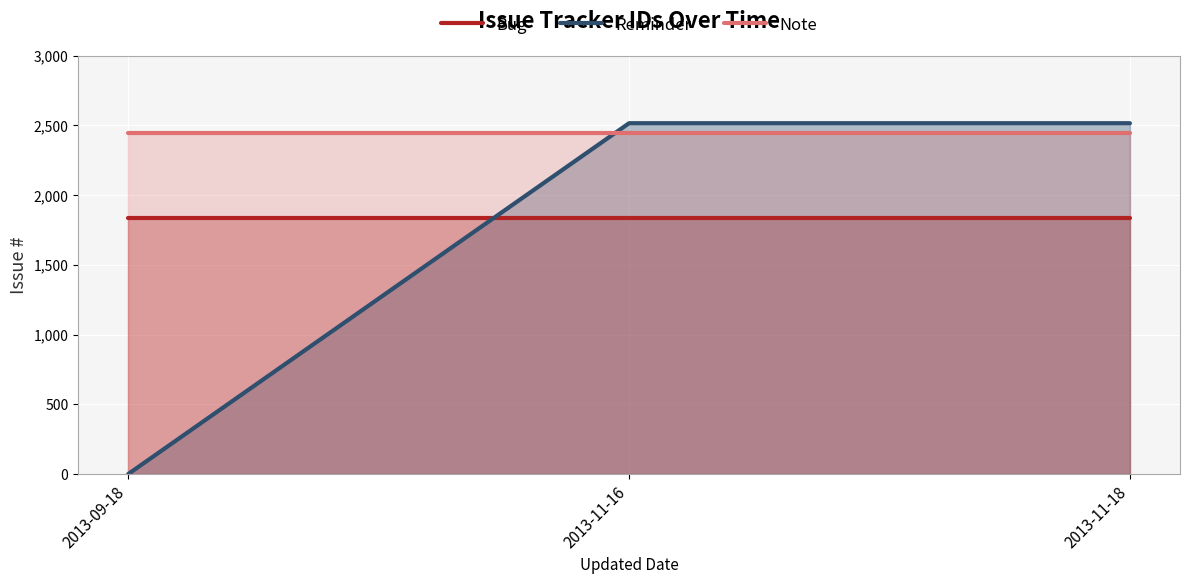

At how many categories does at least one series exceed 933?

3